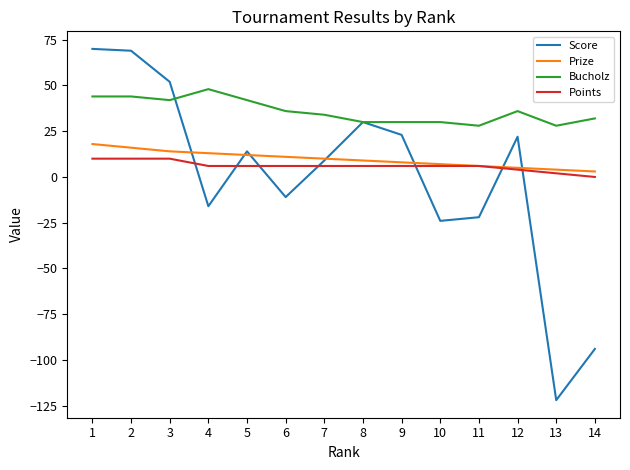

The value of Score at 11 is -22. True or false?

True